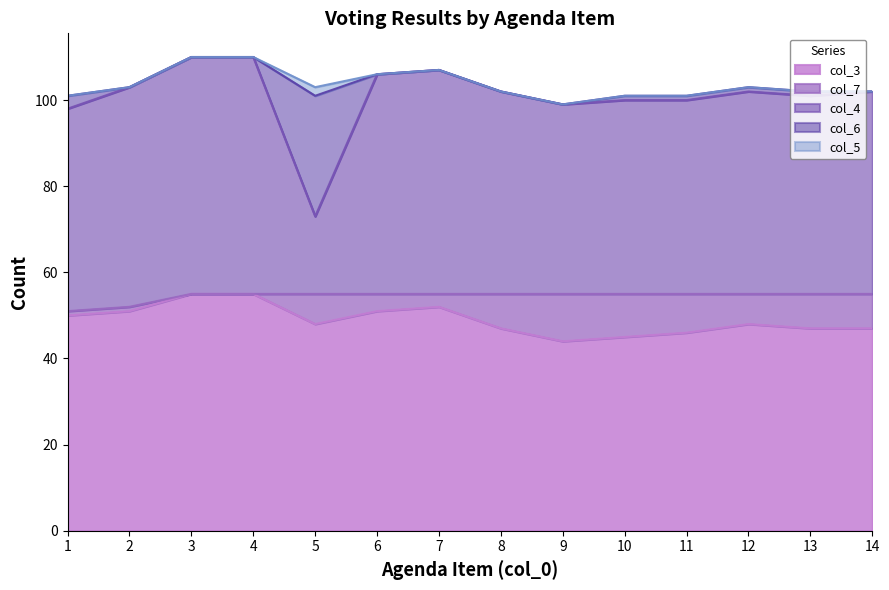

True or false: col_7 has more than 0 points higher than both neighbors.

True